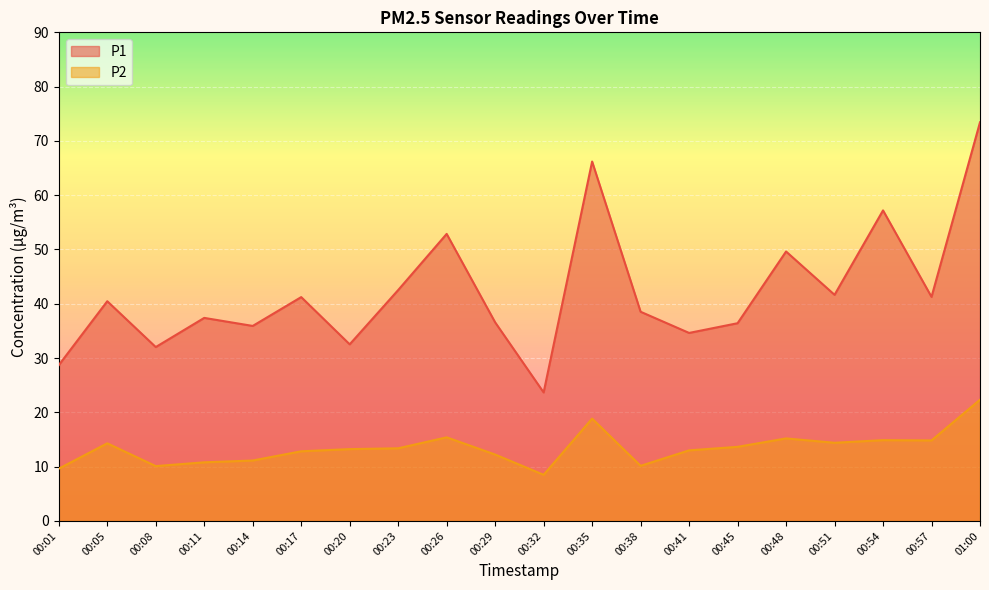

What is the value of the P1 point at the 3rd from the left?

32.0